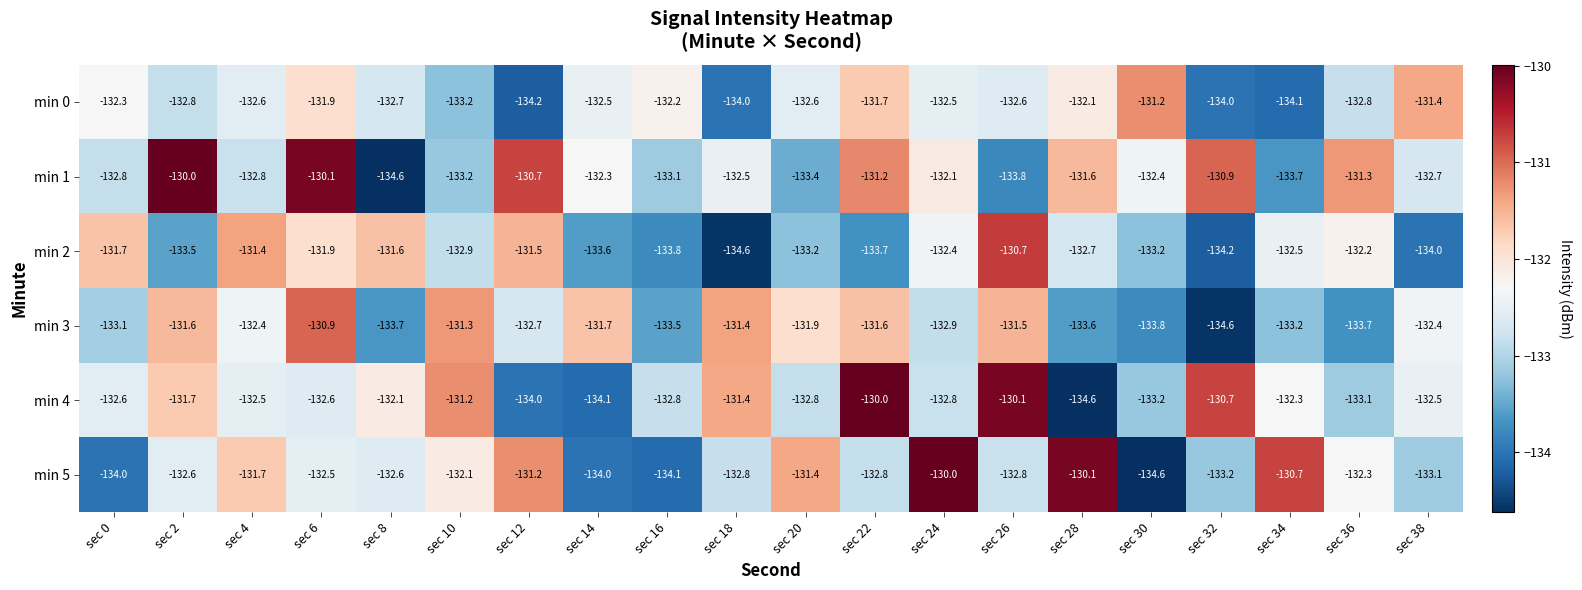

What is the average value of the min 2 series?

-132.8